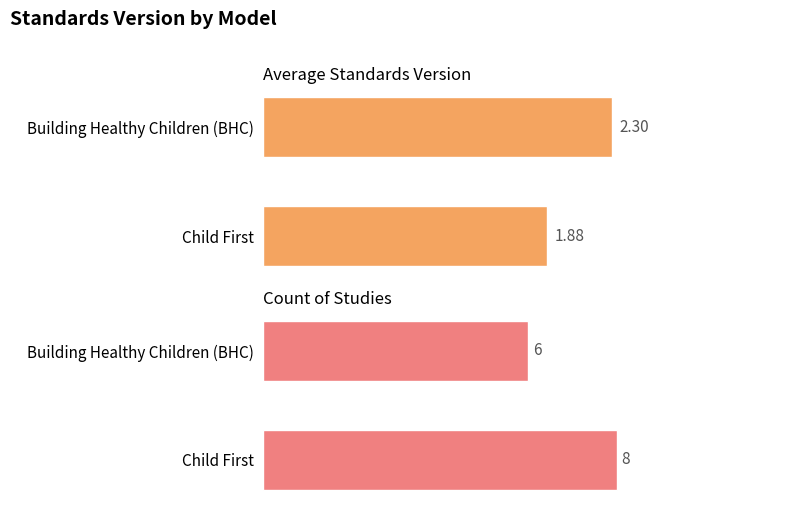

Reading left to right, transcribe all the data shown in this chart.

Average Standards Version: 1.9	2.3
Count of Studies: 8.0	6.0